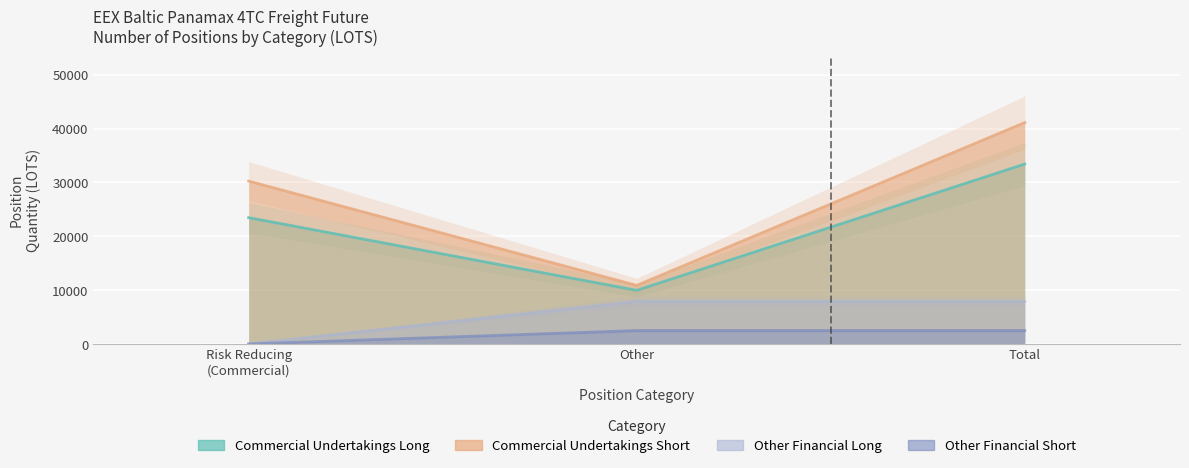

What is the total value across all series at Risk Reducing
(Commercial)?

53702.6